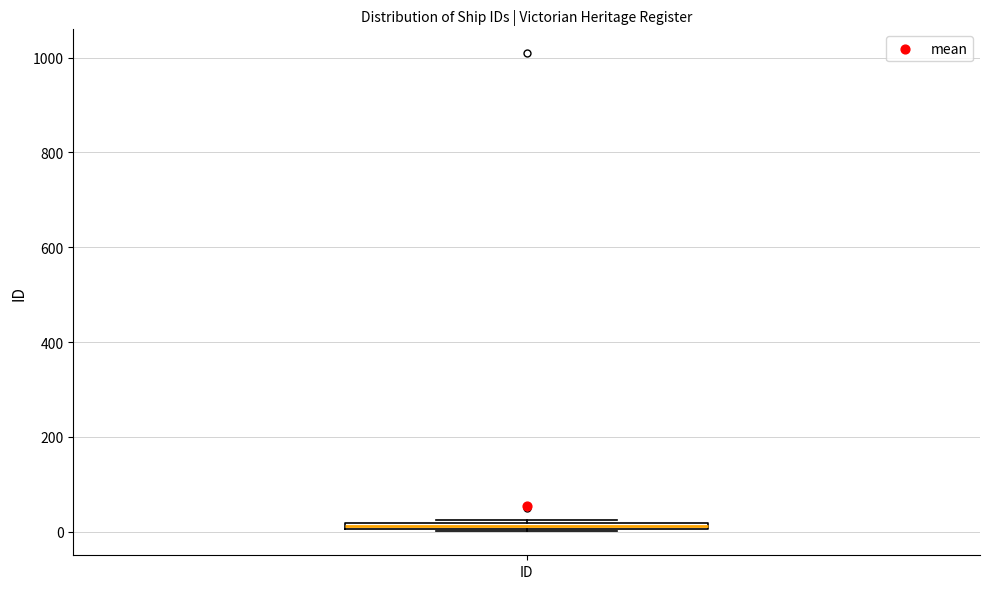

Where is the upper edge of the box for ID on the y-axis? The values are not printed on the chart, so give them approximately, as read against the axis.

20